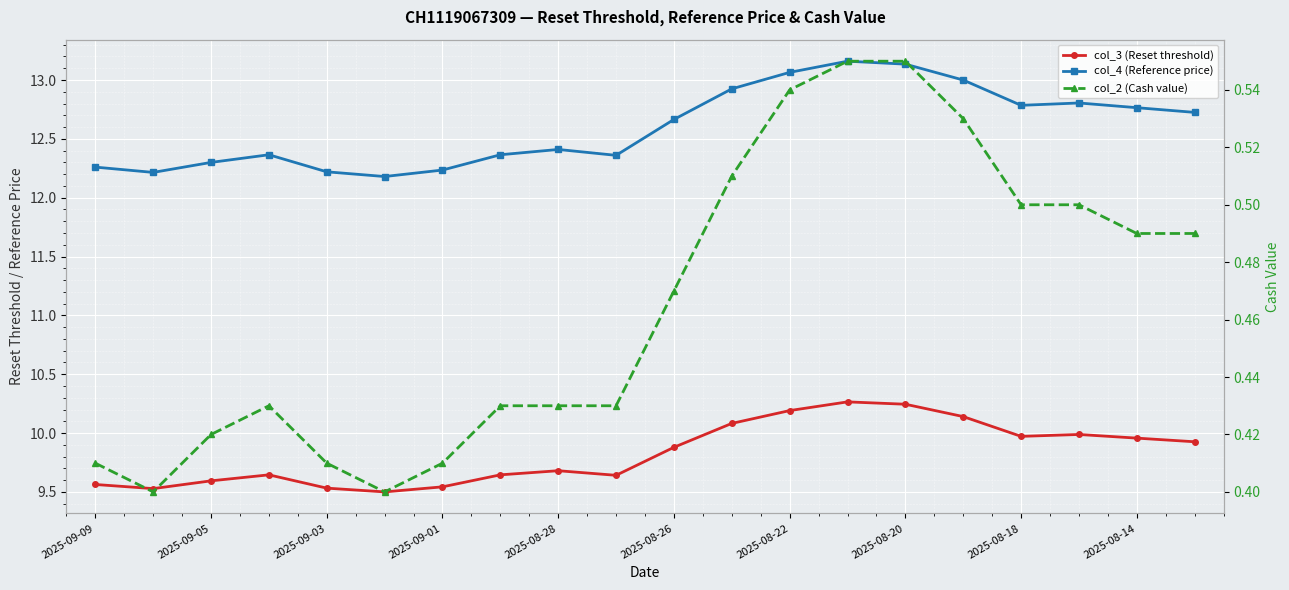

What are all the series names shown in the legend?

col_3 (Reset threshold), col_4 (Reference price), col_2 (Cash value)